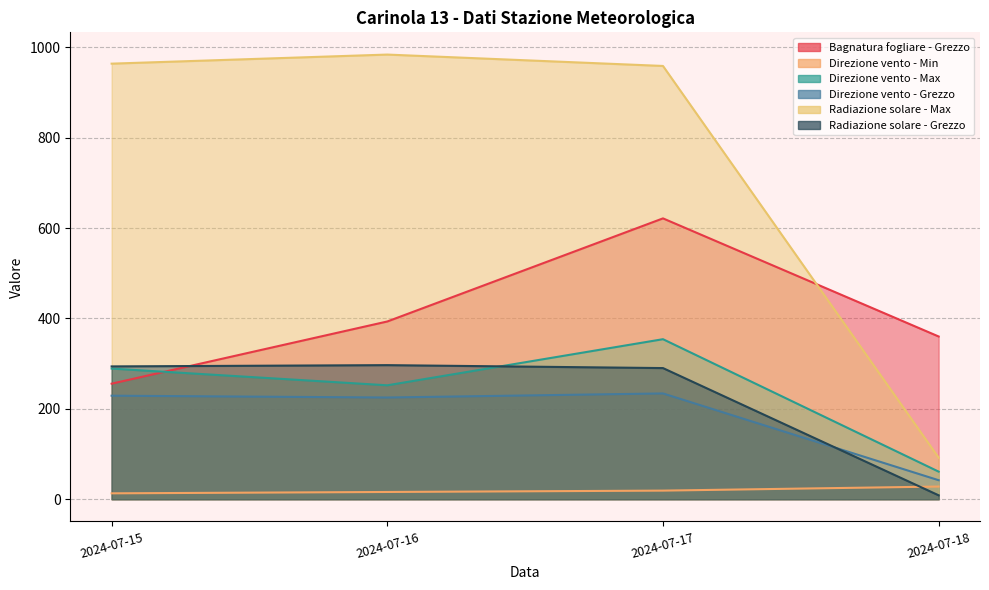

True or false: Radiazione solare - Grezzo and Radiazione solare - Max cross at least once.

False